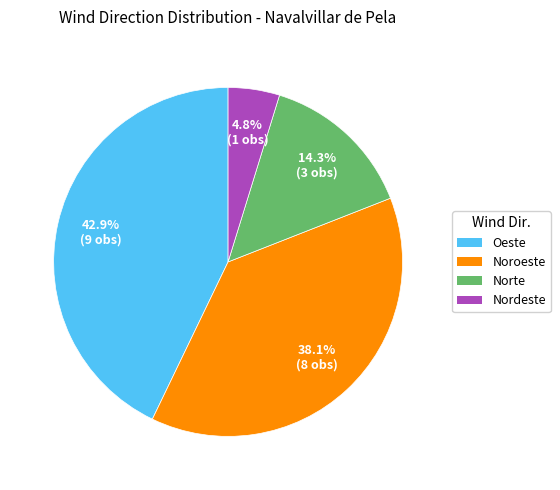

Which category has the smallest portion of the pie?

Nordeste